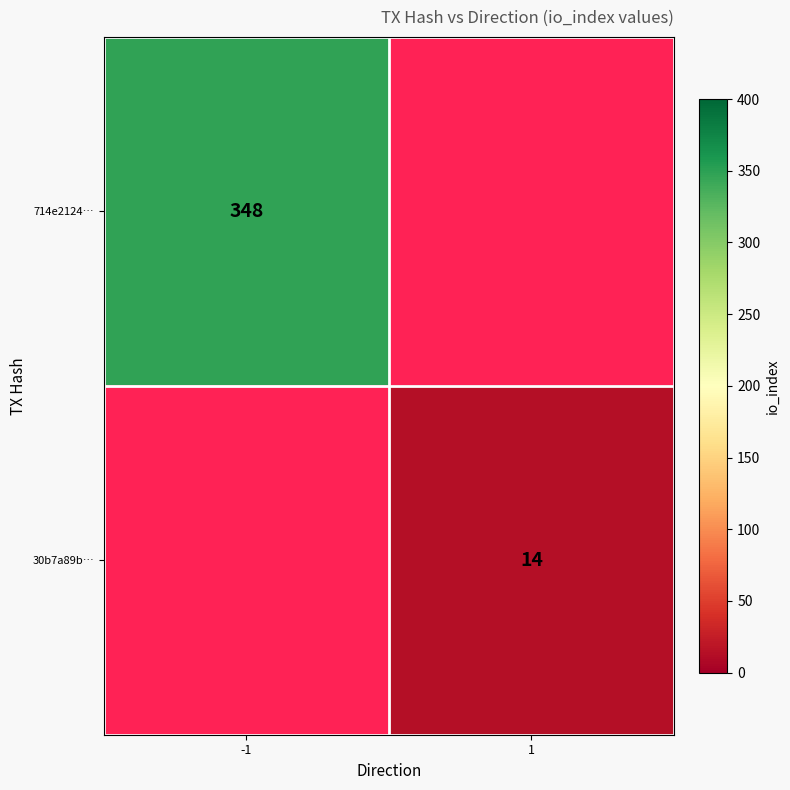

The 714e2124… series shows 490 at -1. True or false?

False